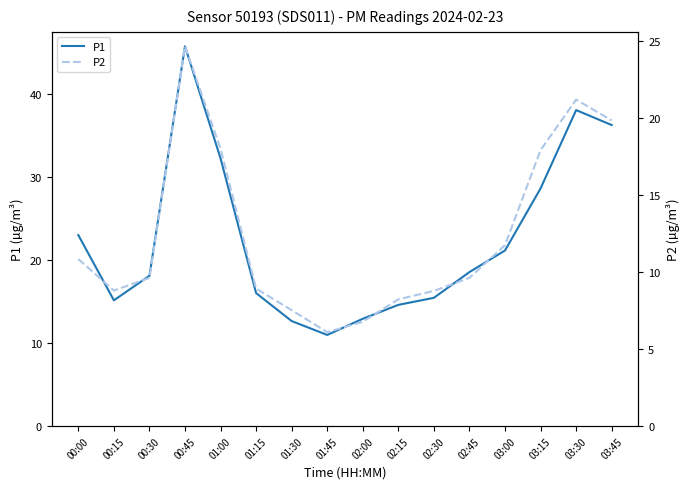

True or false: P2 has more than 0 points higher than both neighbors.

True